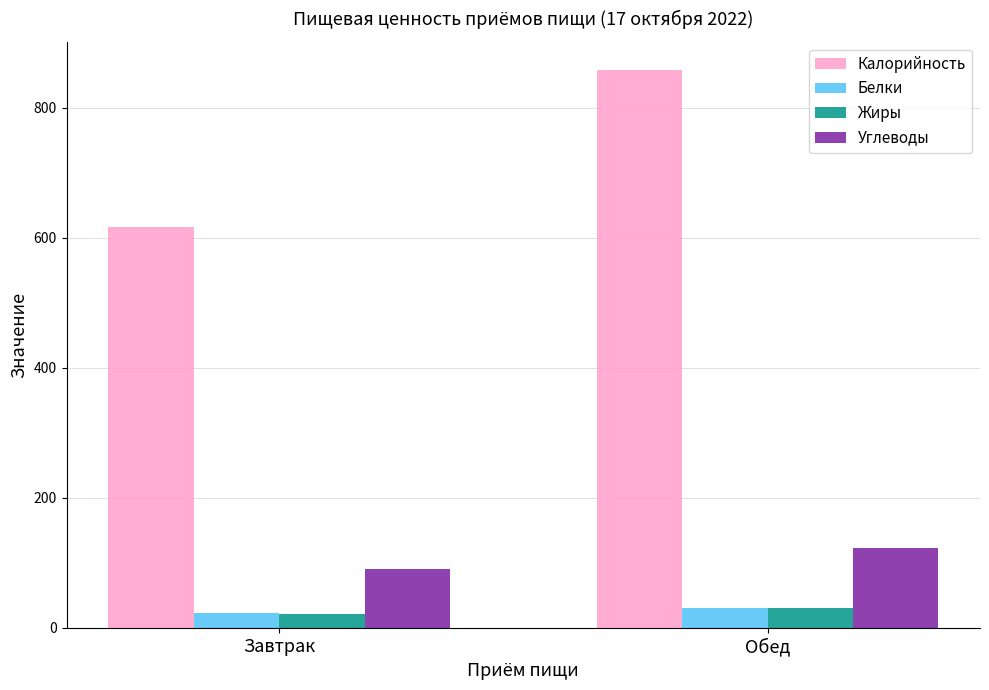

What is the average value of the Калорийность series?

738